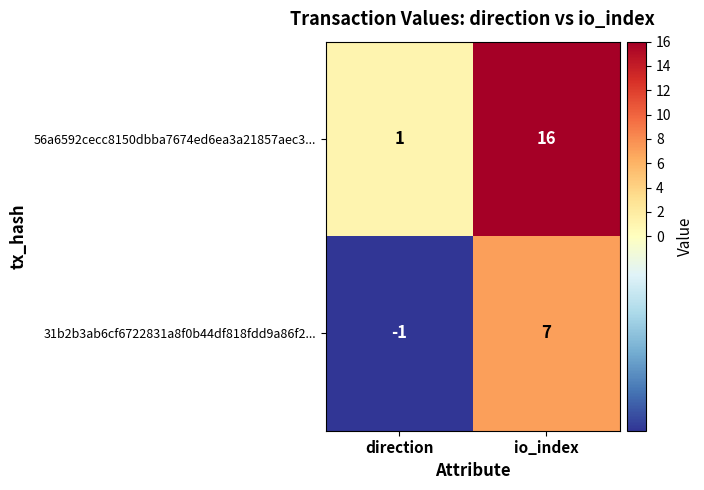

What value does the 56a6592cecc8150dbba7674ed6ea3a21857aec3... series have at io_index?

16